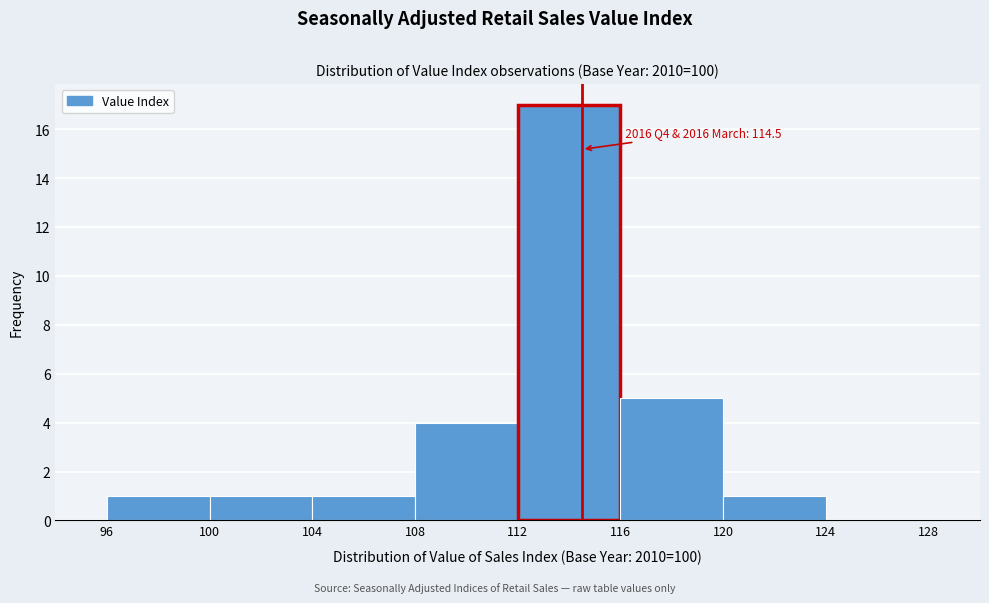

Over which range of the x-axis is the bar tallest?

112 to 116